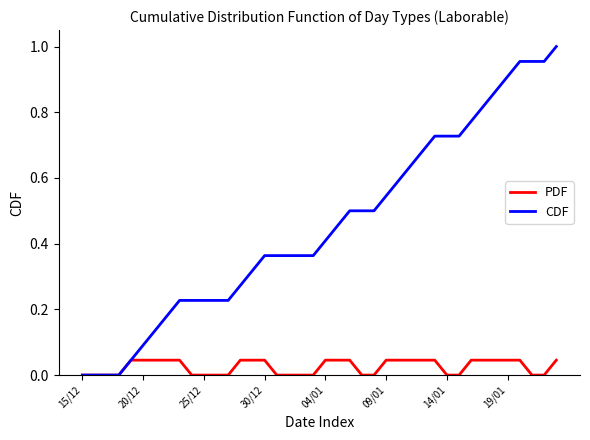

Which series has the largest total across all categories?

CDF